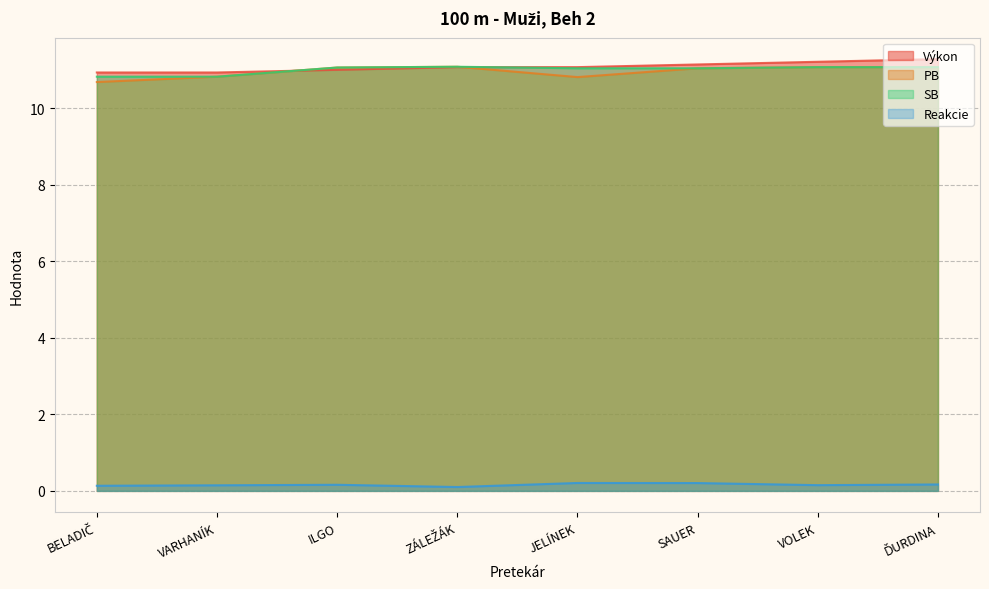

What is the label of the 3rd point from the right?

SAUER